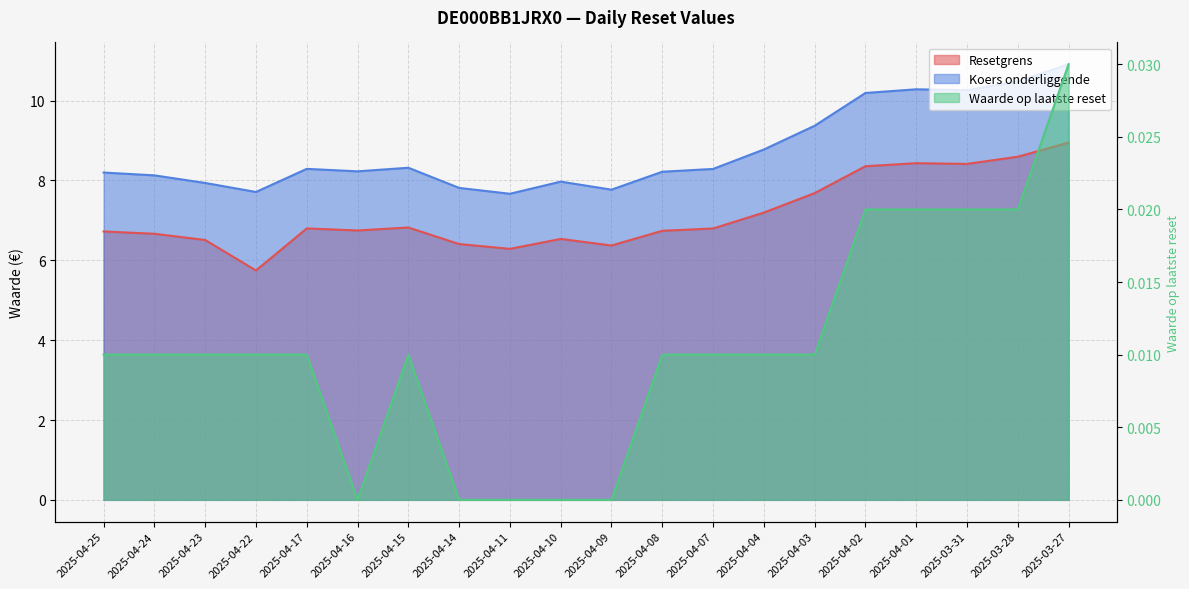

What is the difference between the maximum and minimum values in the Resetgrens series?

3.2